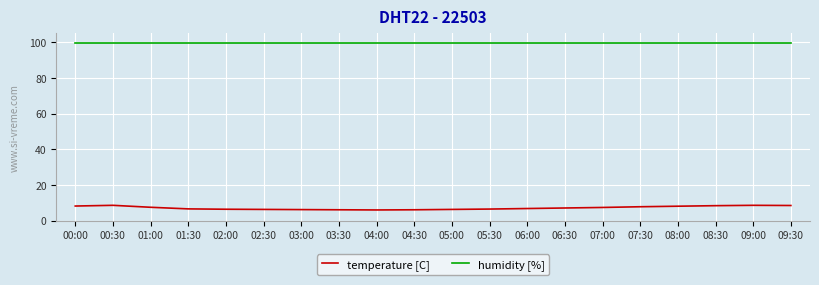

True or false: temperature [C] and humidity [%] cross at least once.

False